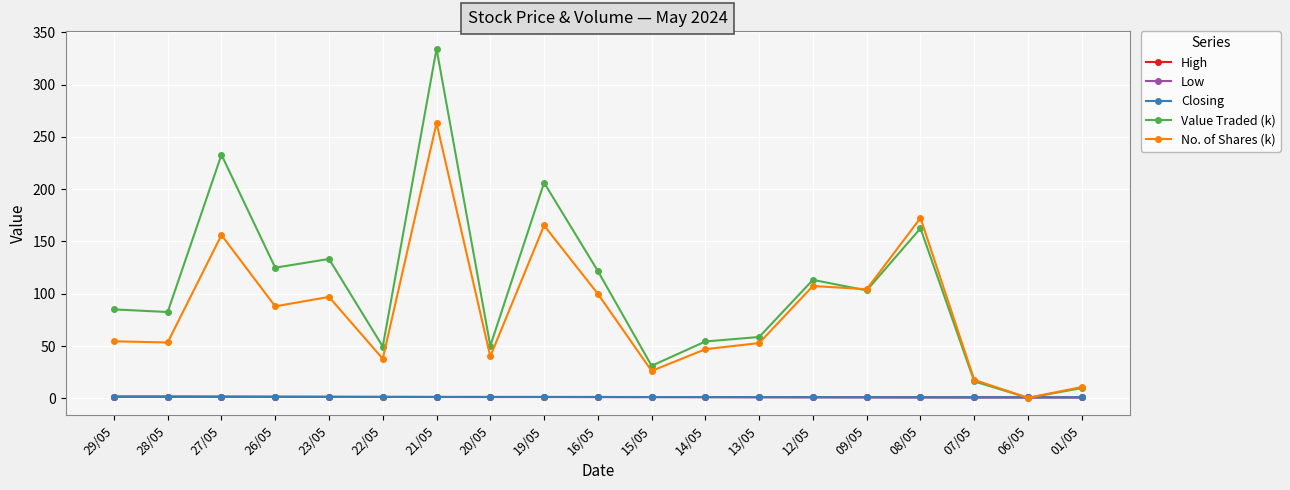

Which series has the largest range (max minus min)?

Value Traded (k)